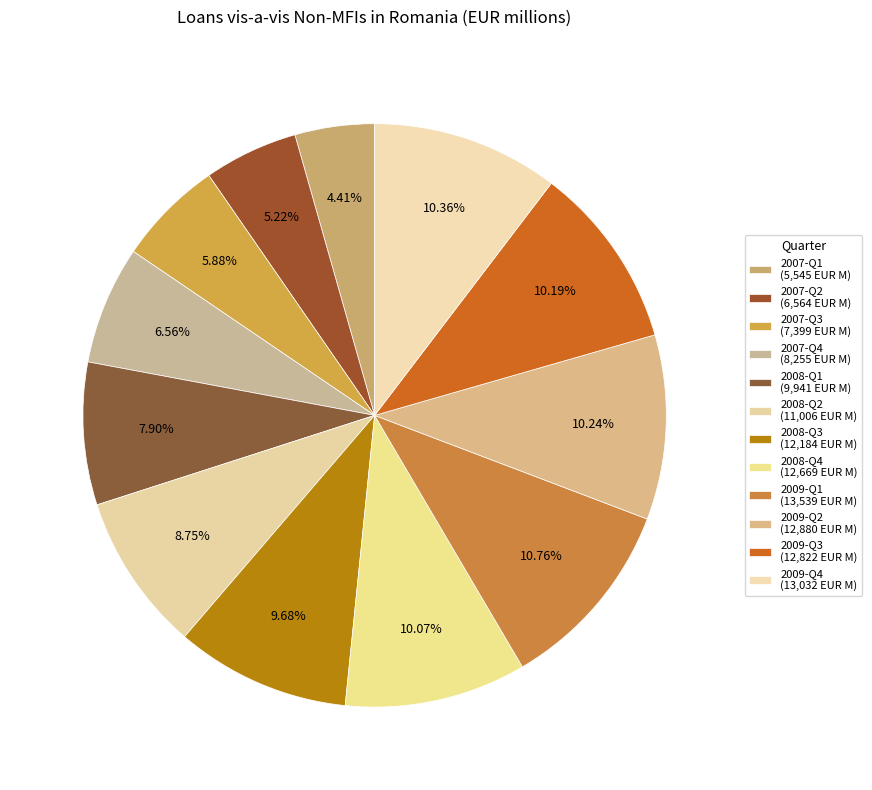

How many segments does this pie chart have?

12